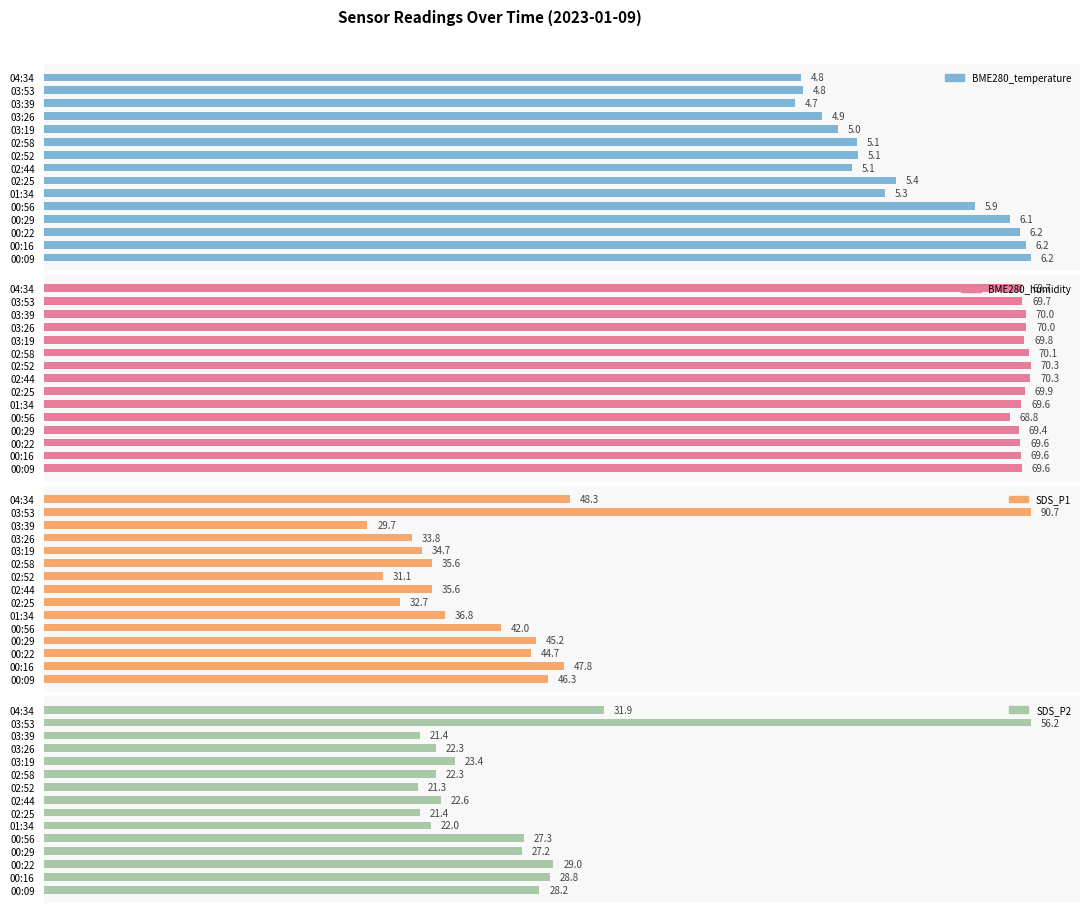

At how many categories does at least one series exceed 53?

15